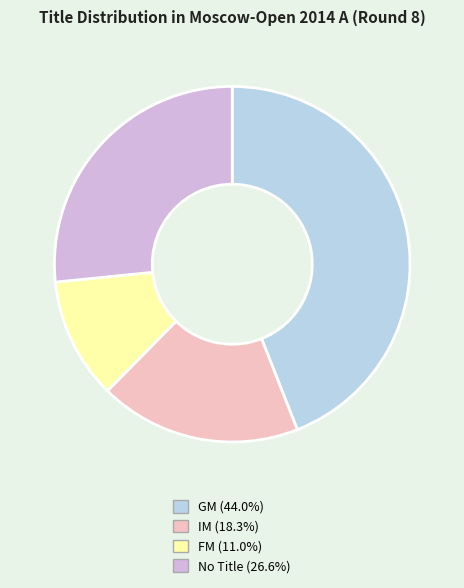

Does any single category account for the majority?

No